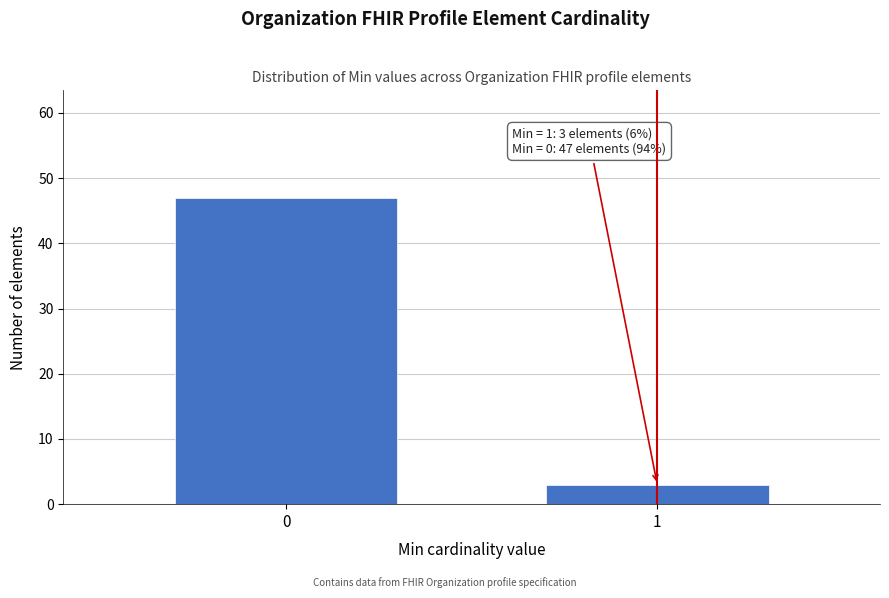

Reading left to right, what are all the values shown in this chart?

0=47	1=3